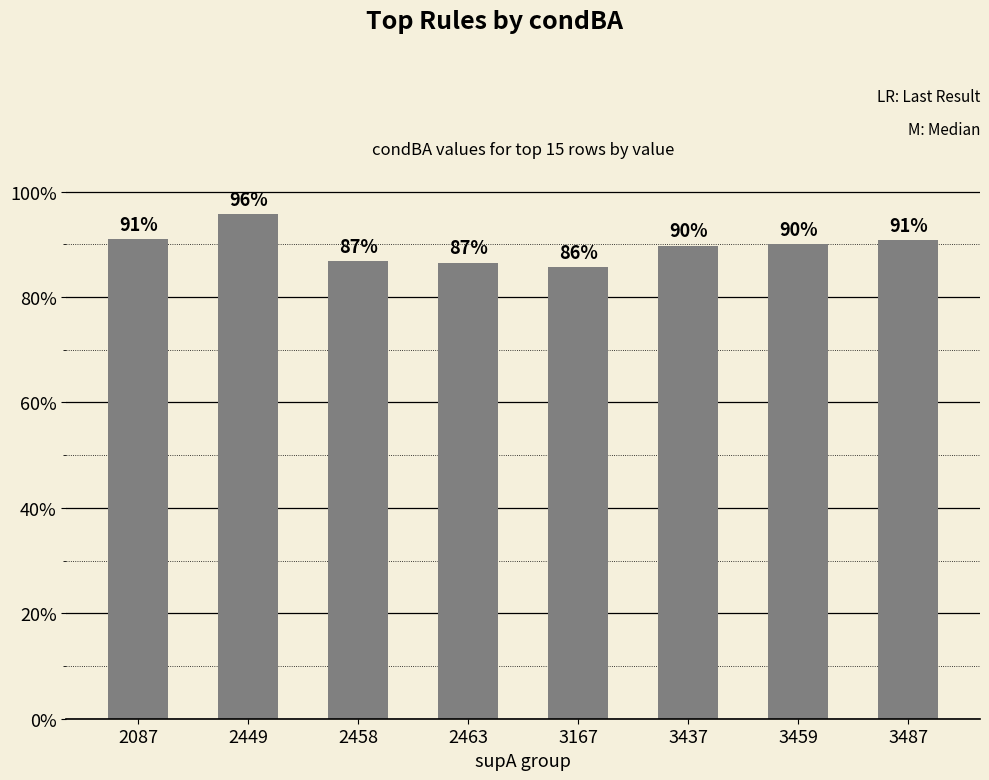

Reading right to left, what are all the values shown in this chart?

3487=0.9	3459=0.9	3437=0.9	3167=0.9	2463=0.9	2458=0.9	2449=1.0	2087=0.9